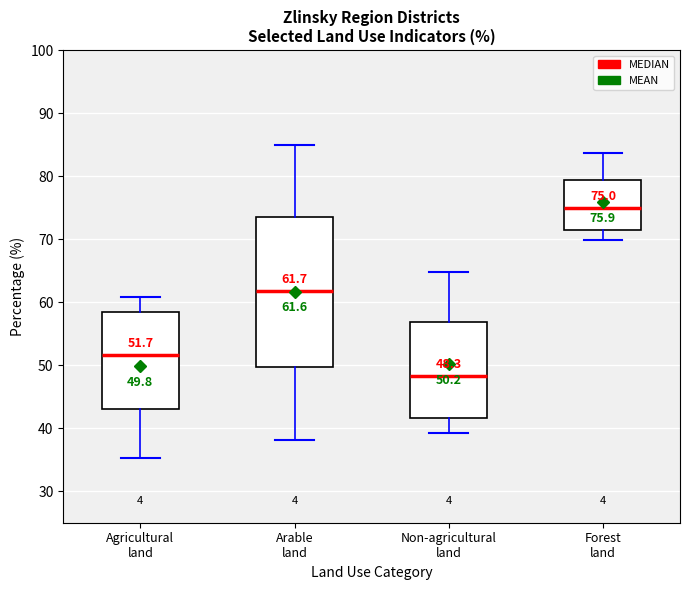

Which box's median line is the lowest?

Non-agricultural land